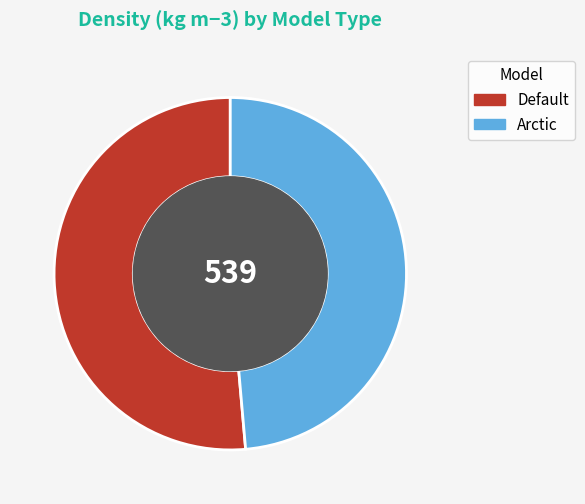

Which has a higher value, Default or Arctic?

Default